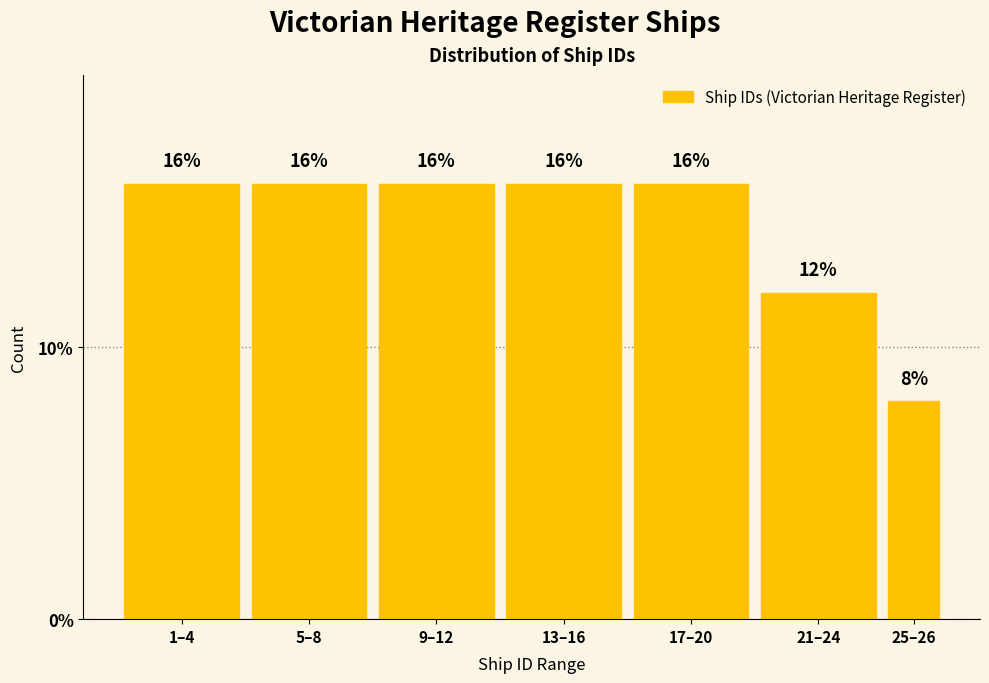

Reading left to right, transcribe all the data shown in this chart.

1–4=16	5–8=16	9–12=16	13–16=16	17–20=16	21–24=12	25–26=8